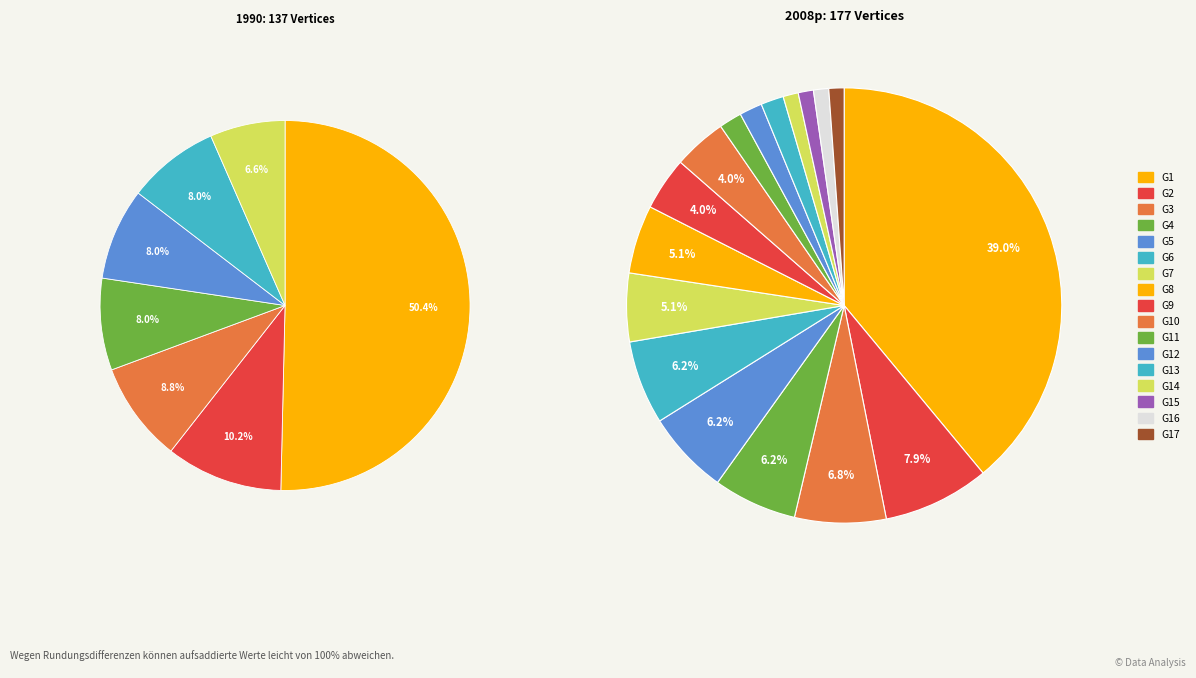

To the nearest percent, what is the average slice percentage?

6%